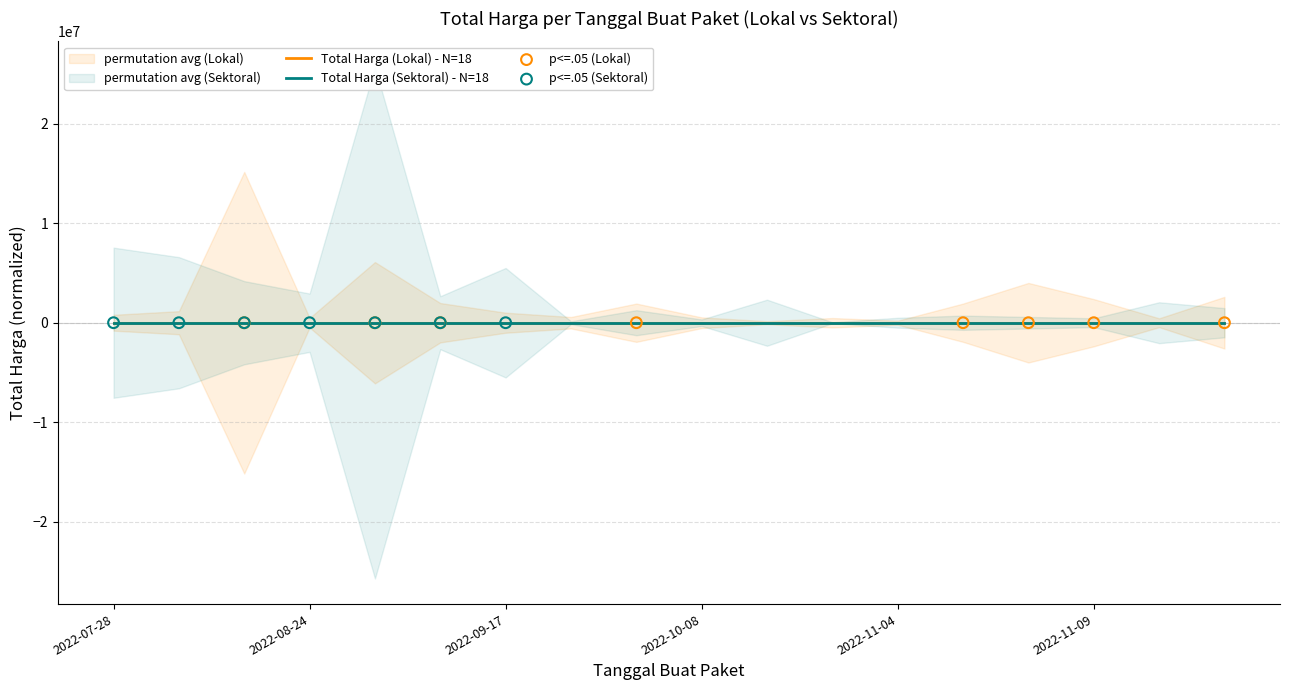

Which series contains the highest Y value?

Total Harga (Sektoral)